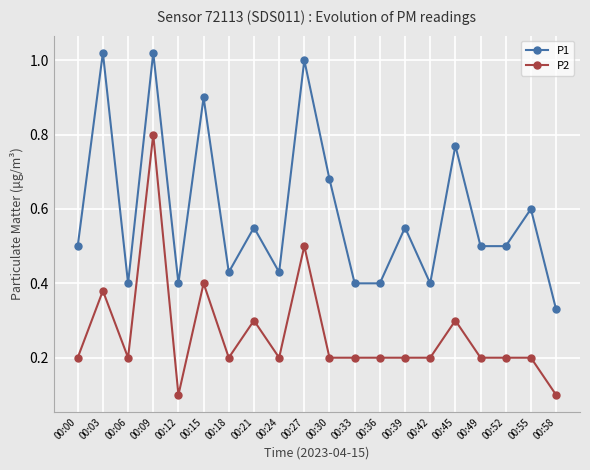

In P1, how many points are higher than both neighbors (excluding endpoints)?

8